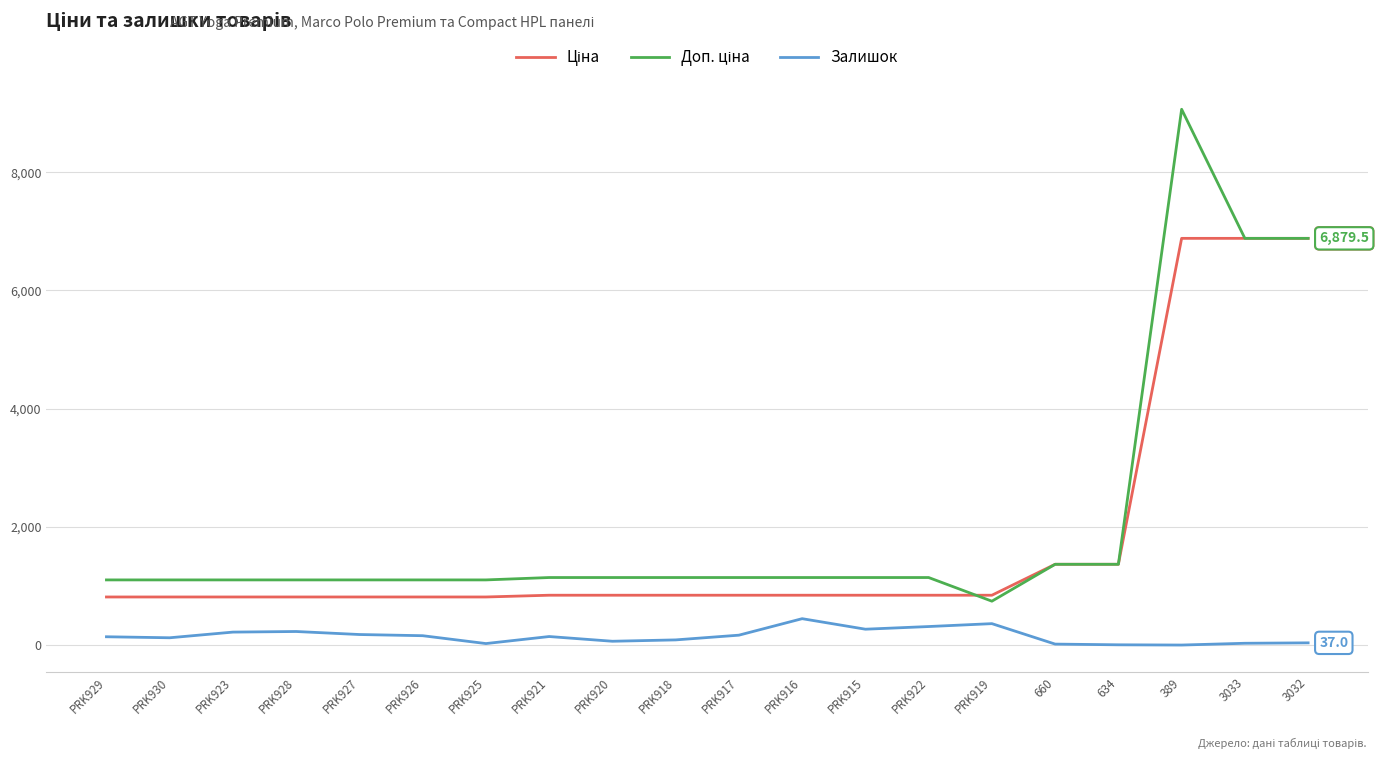

Does the chart have visible grid lines?

Yes